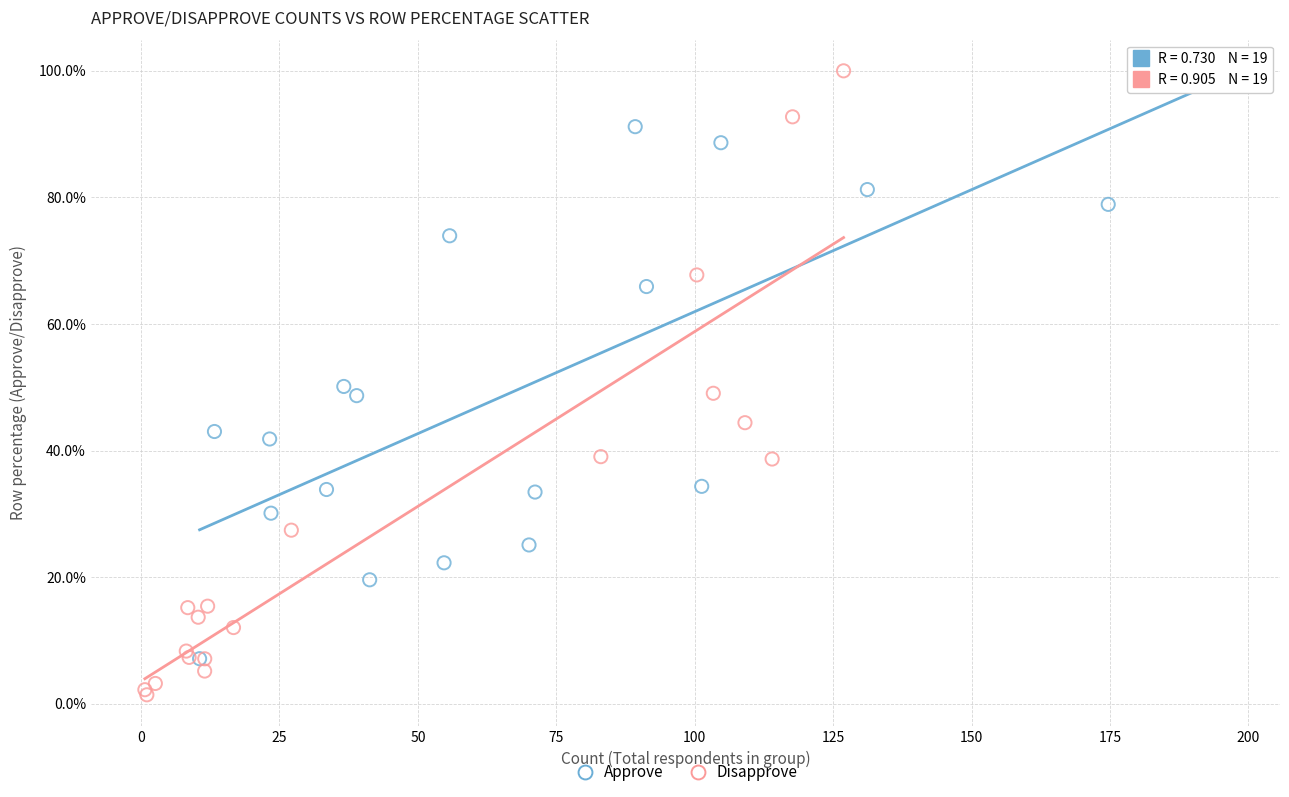

Which series has the largest Y range (max minus min)?

Disapprove